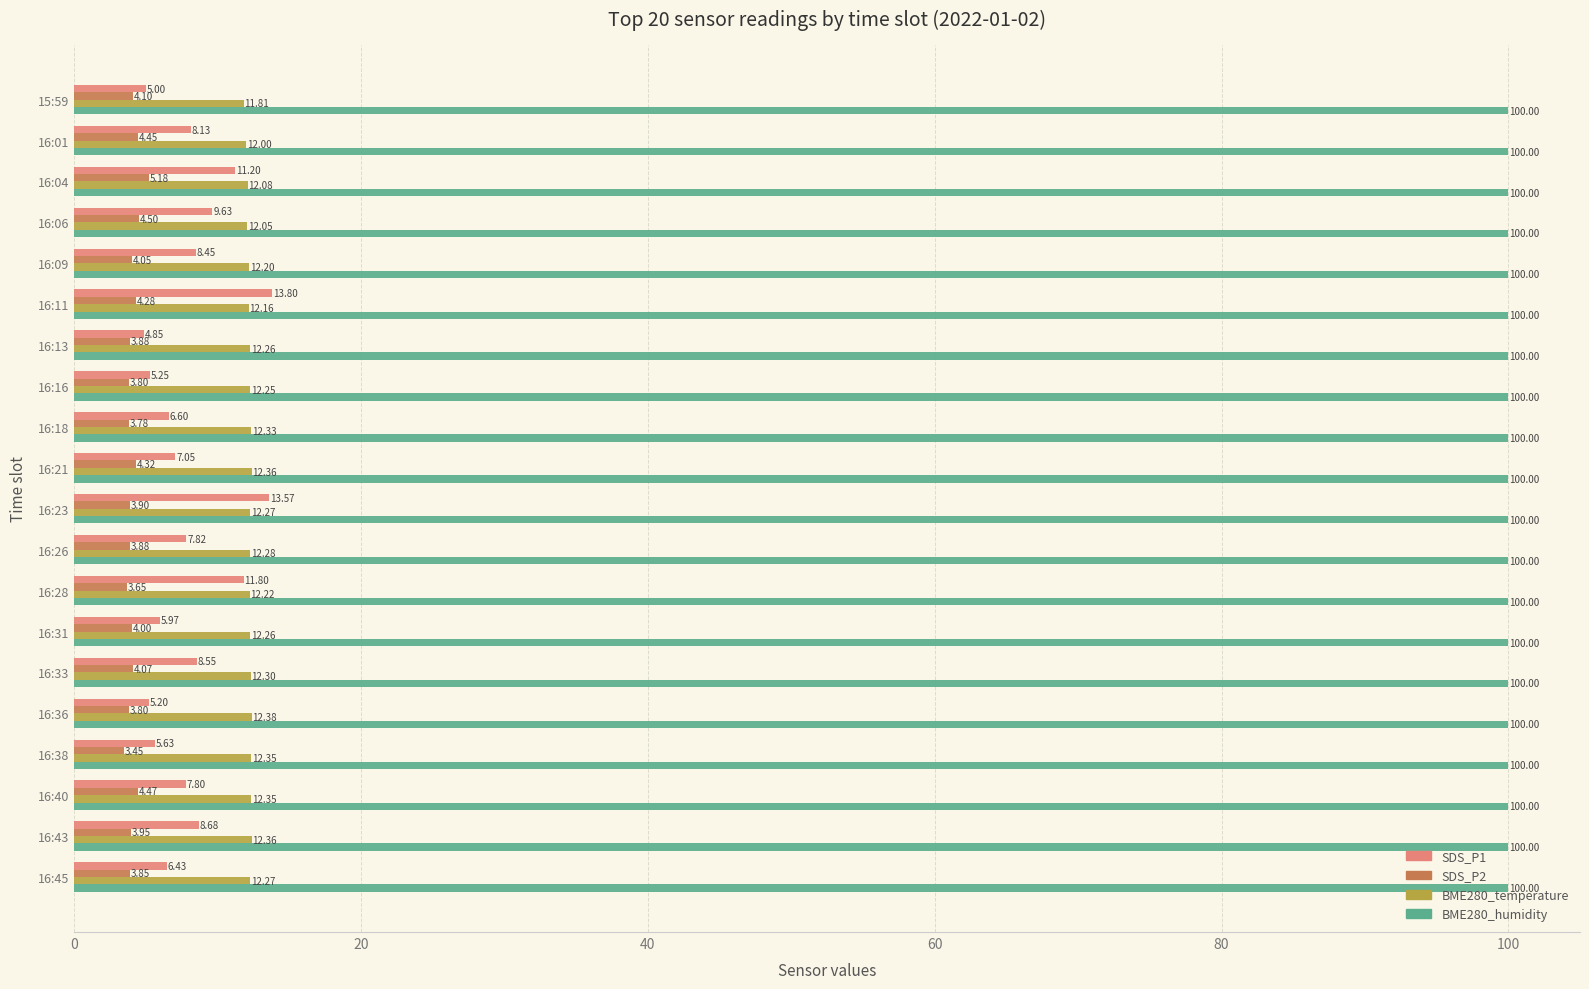

Which series has the widest spread of values?

SDS_P1